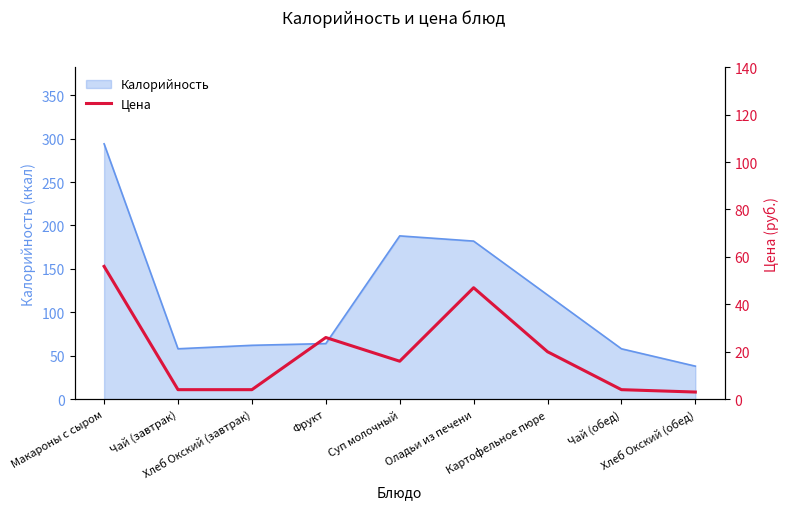

The chart shows a value of 20 at Картофельное пюре. True or false?

True